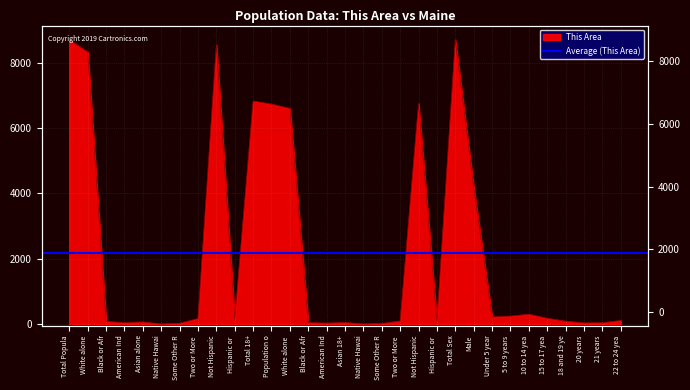

What is the sum of all values?

67411